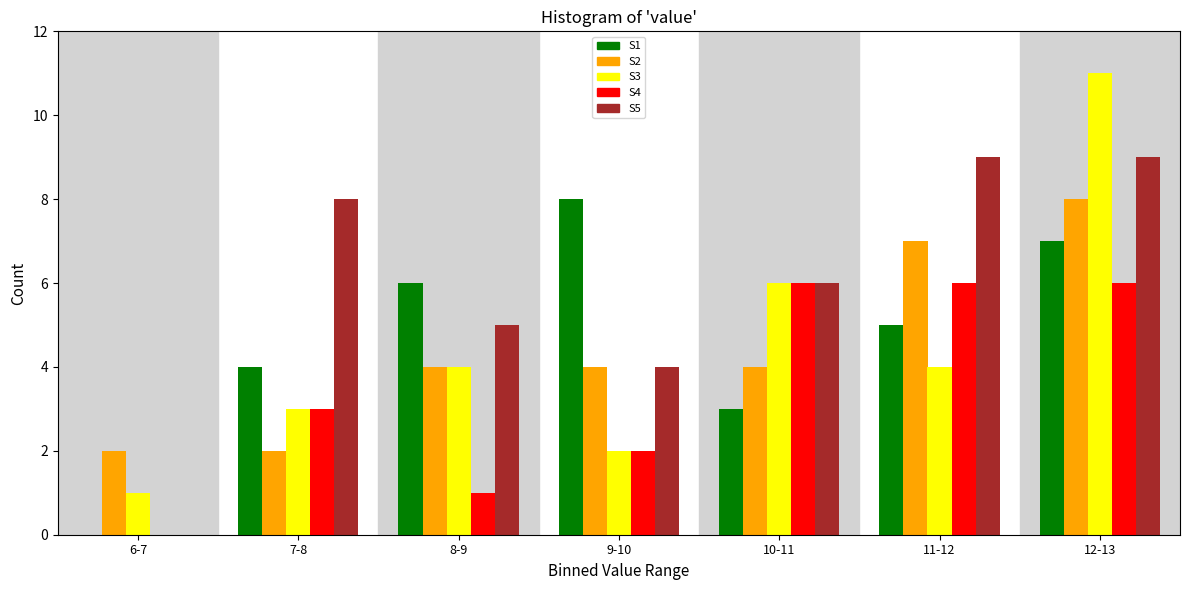

Is the value of S5 at 7-8 greater than the value of S1 at 7-8?

Yes